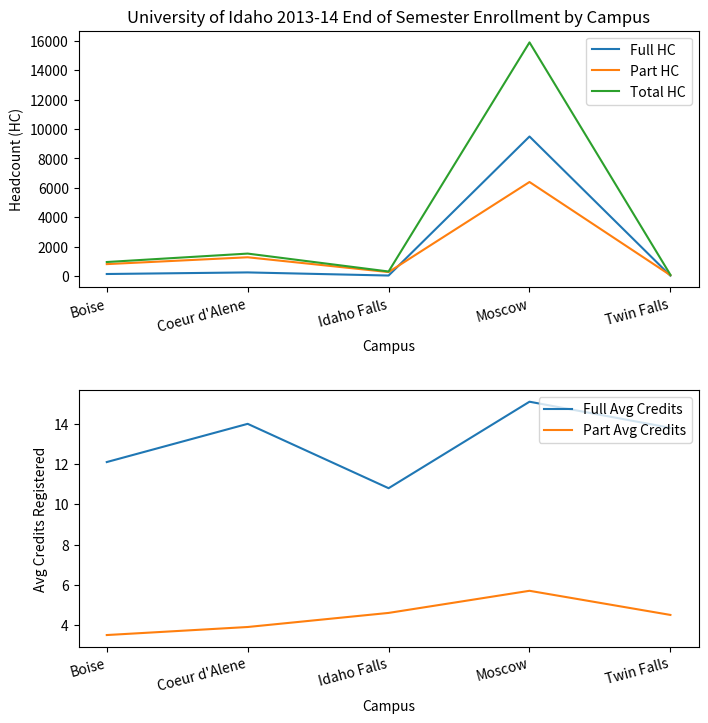

What is the sum of all Full Avg Credits values?

65.8